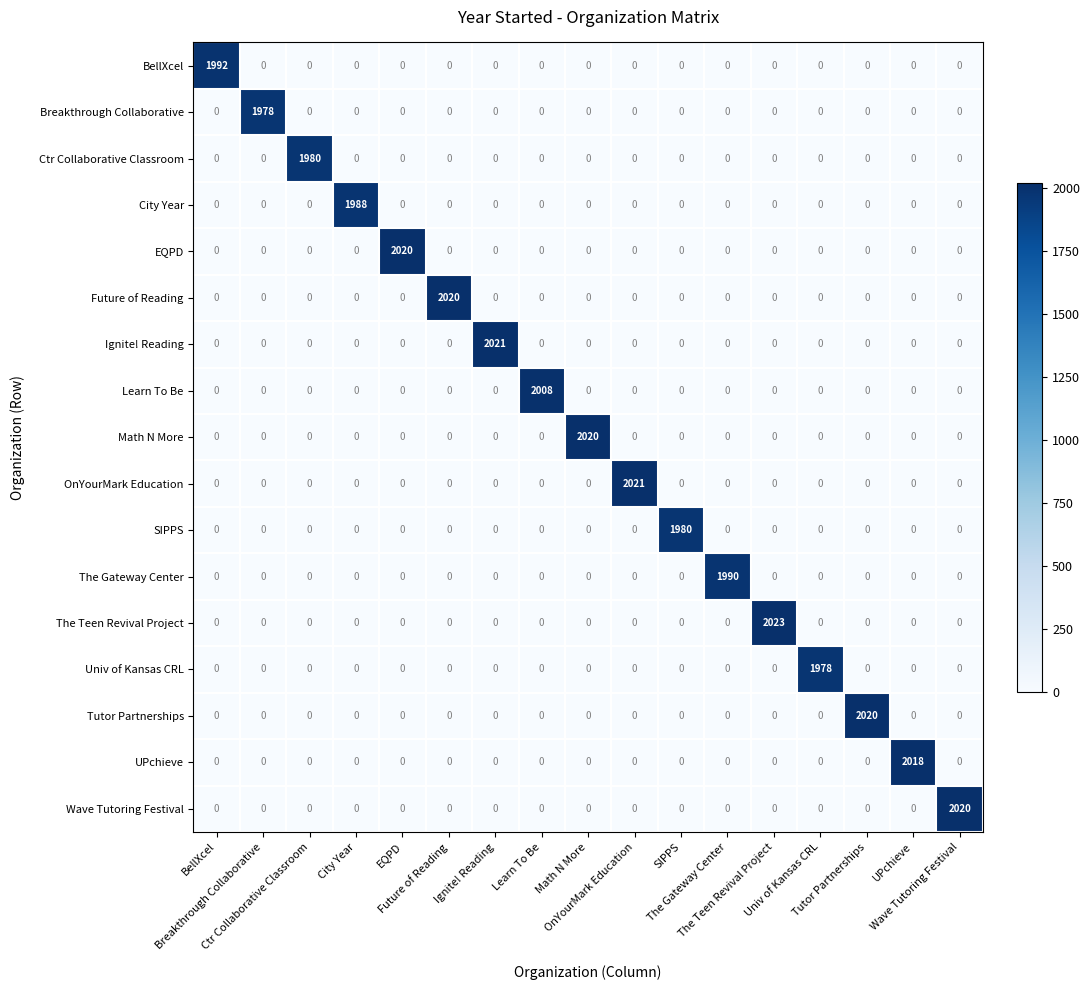

What is the greatest value displayed?

2023